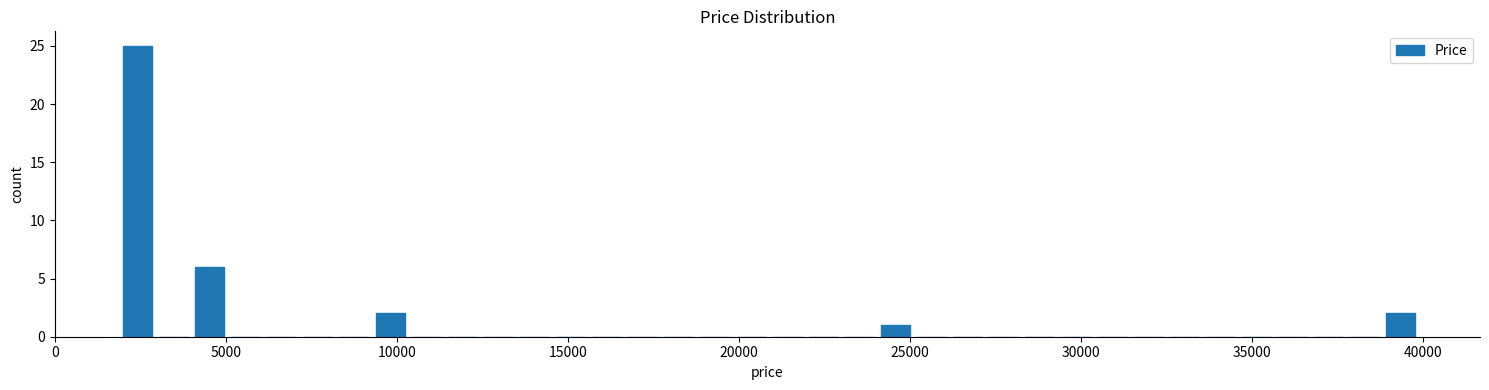

Around what value on the x-axis is the tallest bar? Give the approximate position of its centre, as read against the axis.

2500